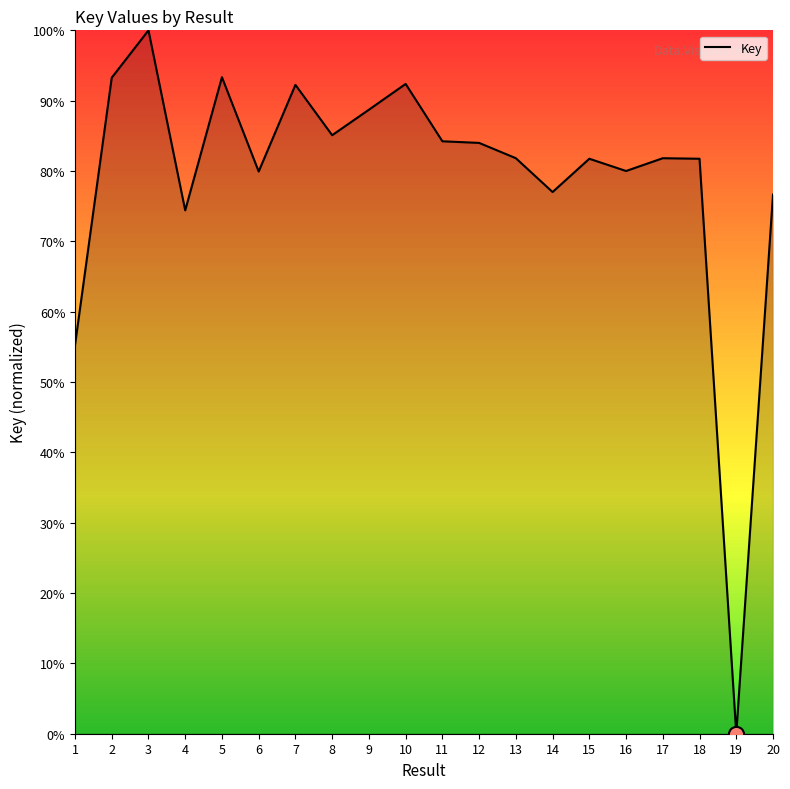

Which has a higher value, 9 or 13?

9